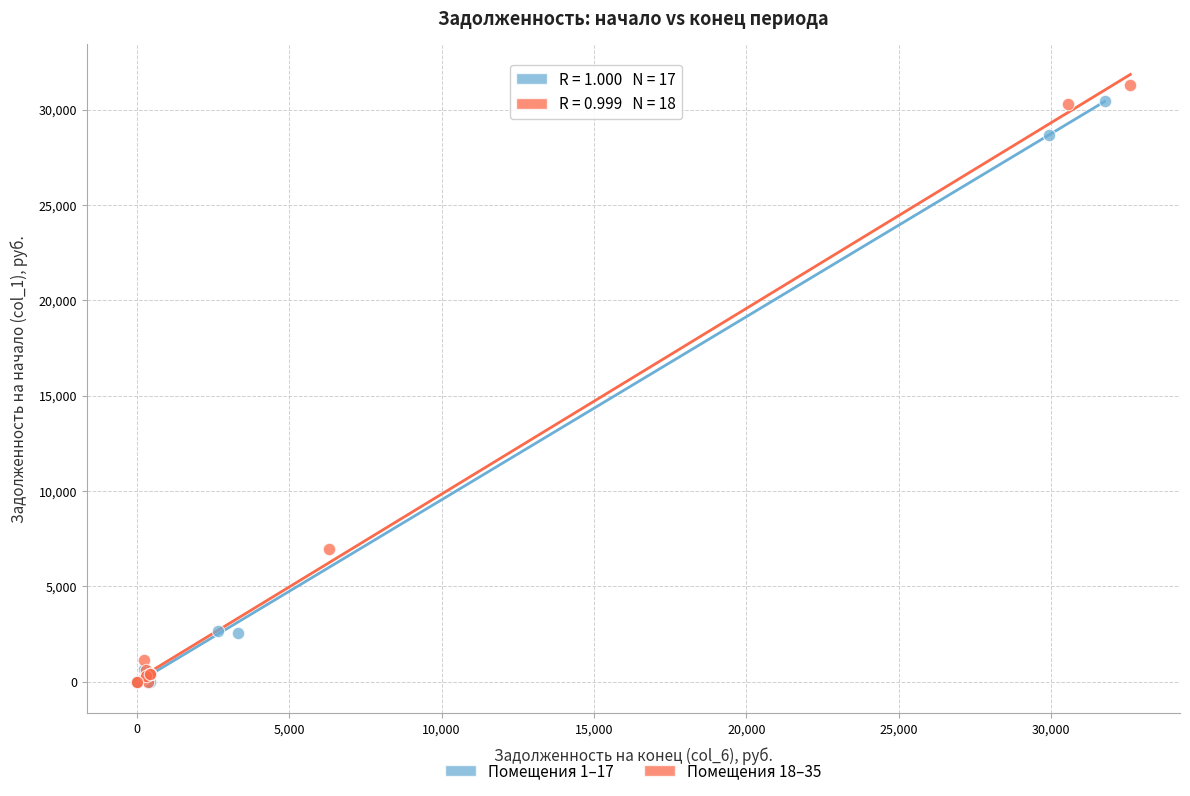

Which series contains the highest Y value?

Помещения 18–35